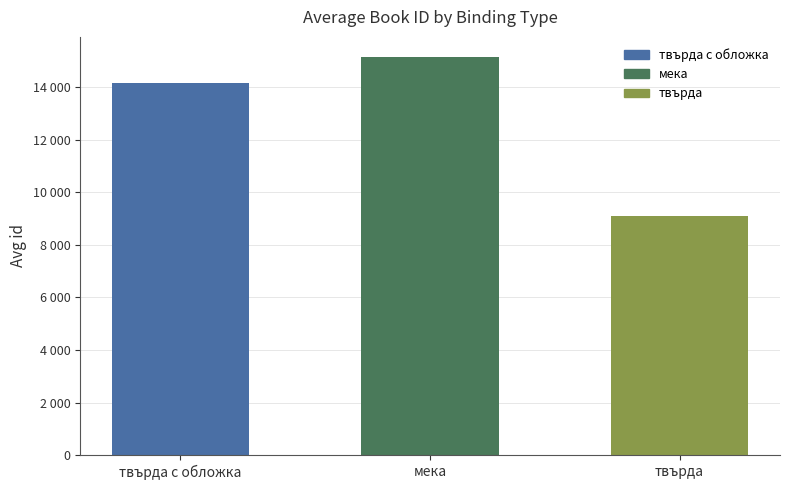

Does the chart contain any negative values?

No